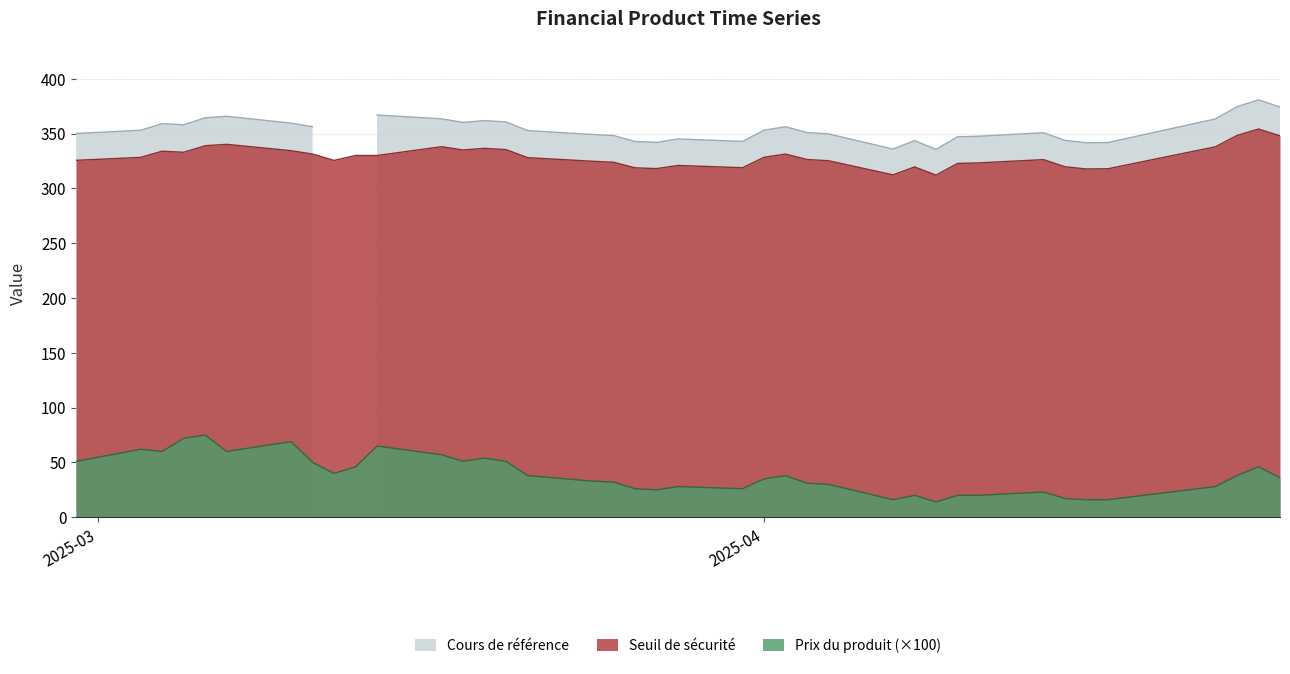

Read the Cours de référence value at 2025-04-25.

374.2